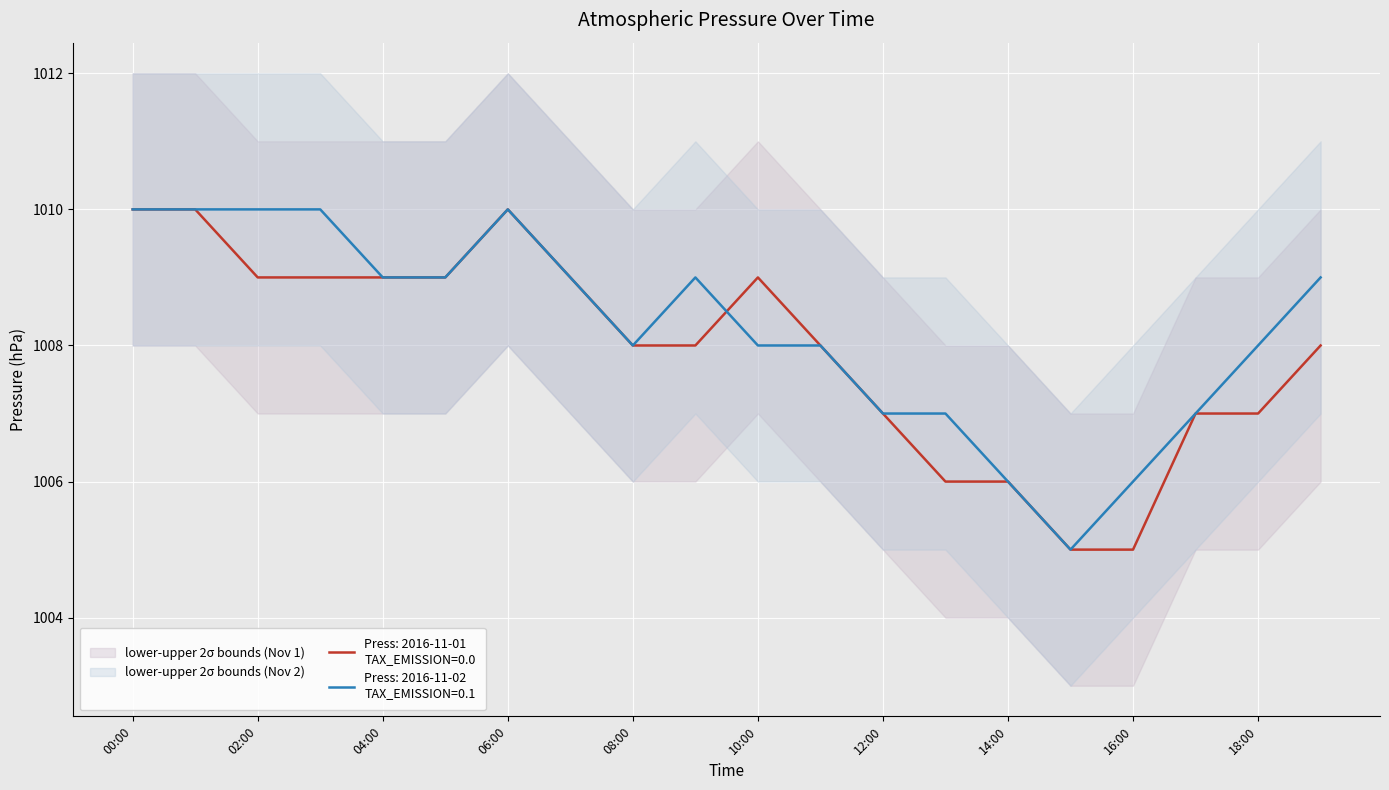

Where is press2_lower nearest to the value 1005?

12:00